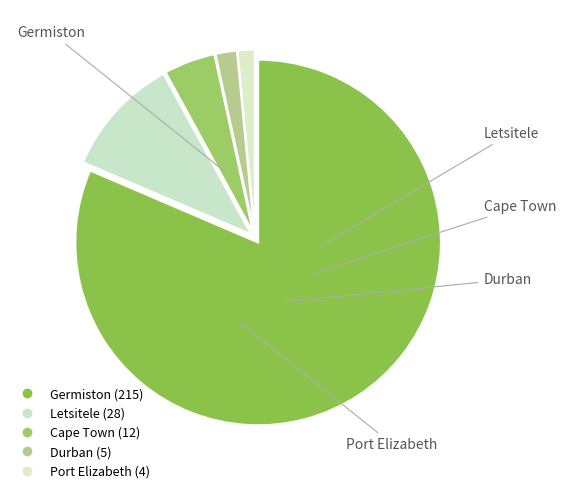

How much of the chart is everything except Cape Town?

95.5%